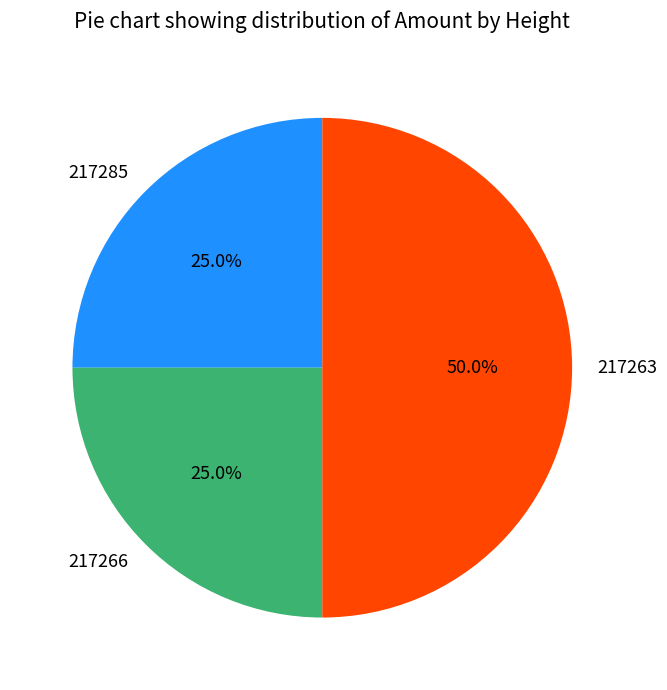

What is the largest slice in the pie chart?

217263